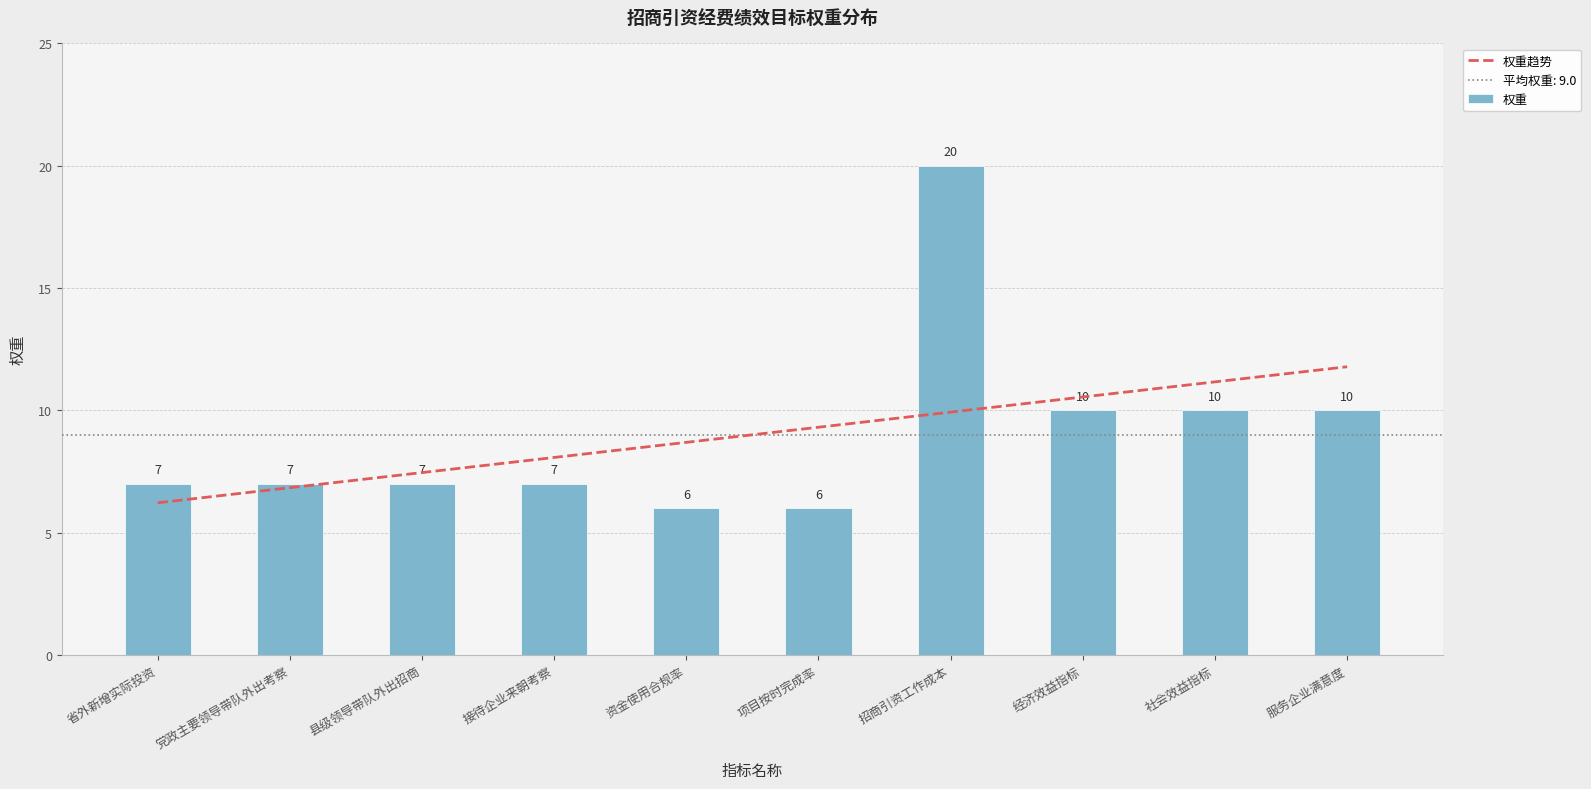

What is the label of the 4th bar from the right?

招商引资工作成本